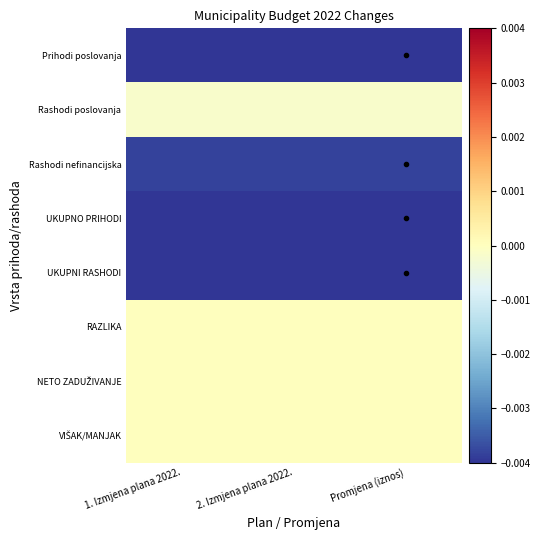

Rank the series by their maximum value, from highest to lowest.

RAZLIKA, NETO ZADUŽIVANJE, VIŠAK/MANJAK, Rashodi poslovanja, Rashodi nefinancijska, Prihodi poslovanja, UKUPNO PRIHODI, UKUPNI RASHODI